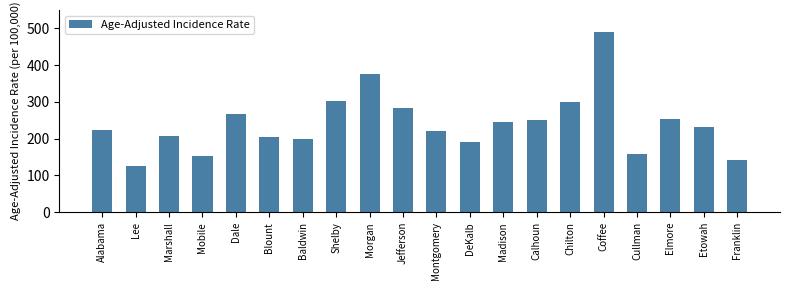

Are the bars horizontal?

No